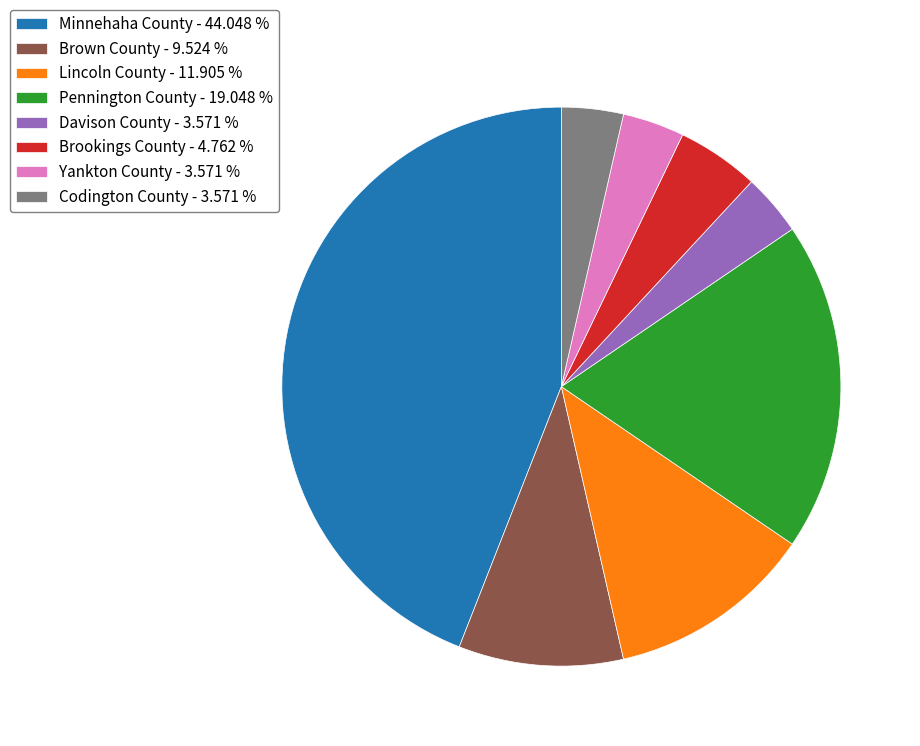

How many slices are in this pie chart?

8